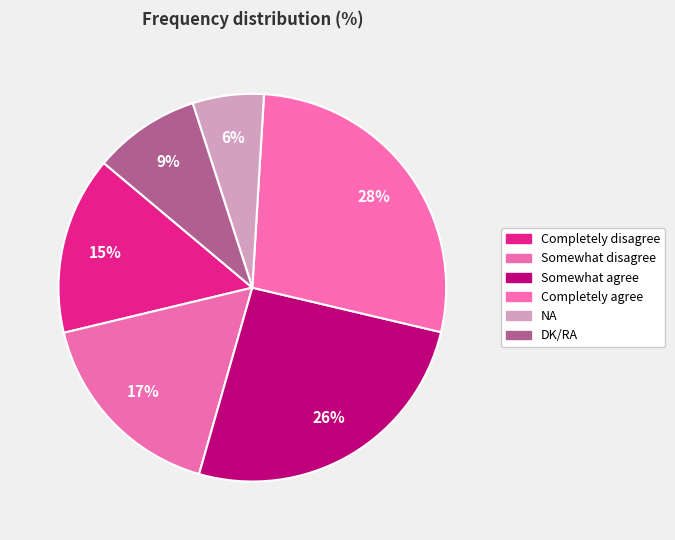

Is Completely agree the majority of the pie?

No